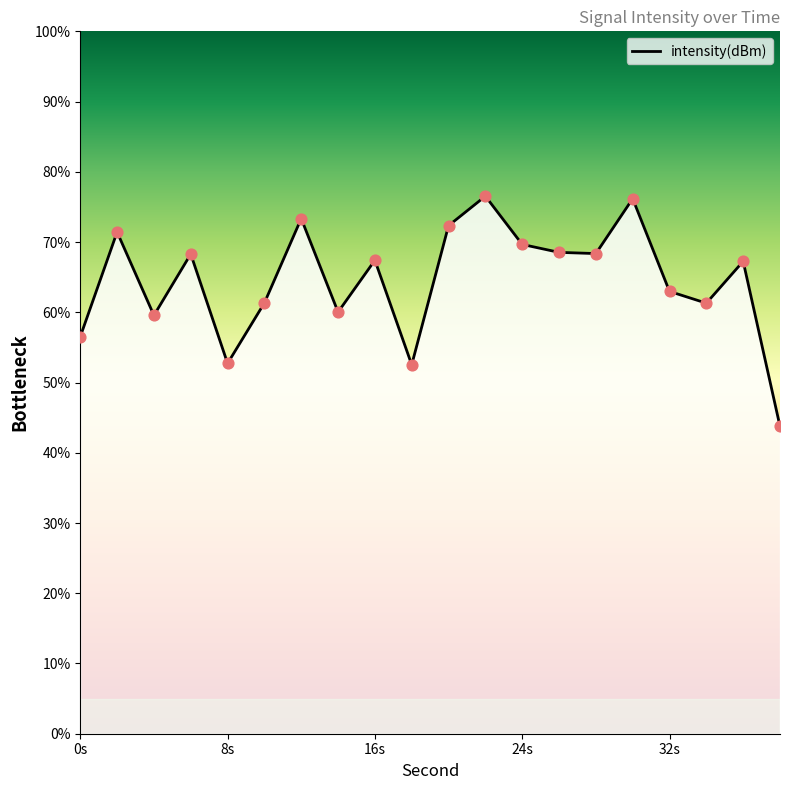

What is the difference between the maximum and minimum values?

32.8